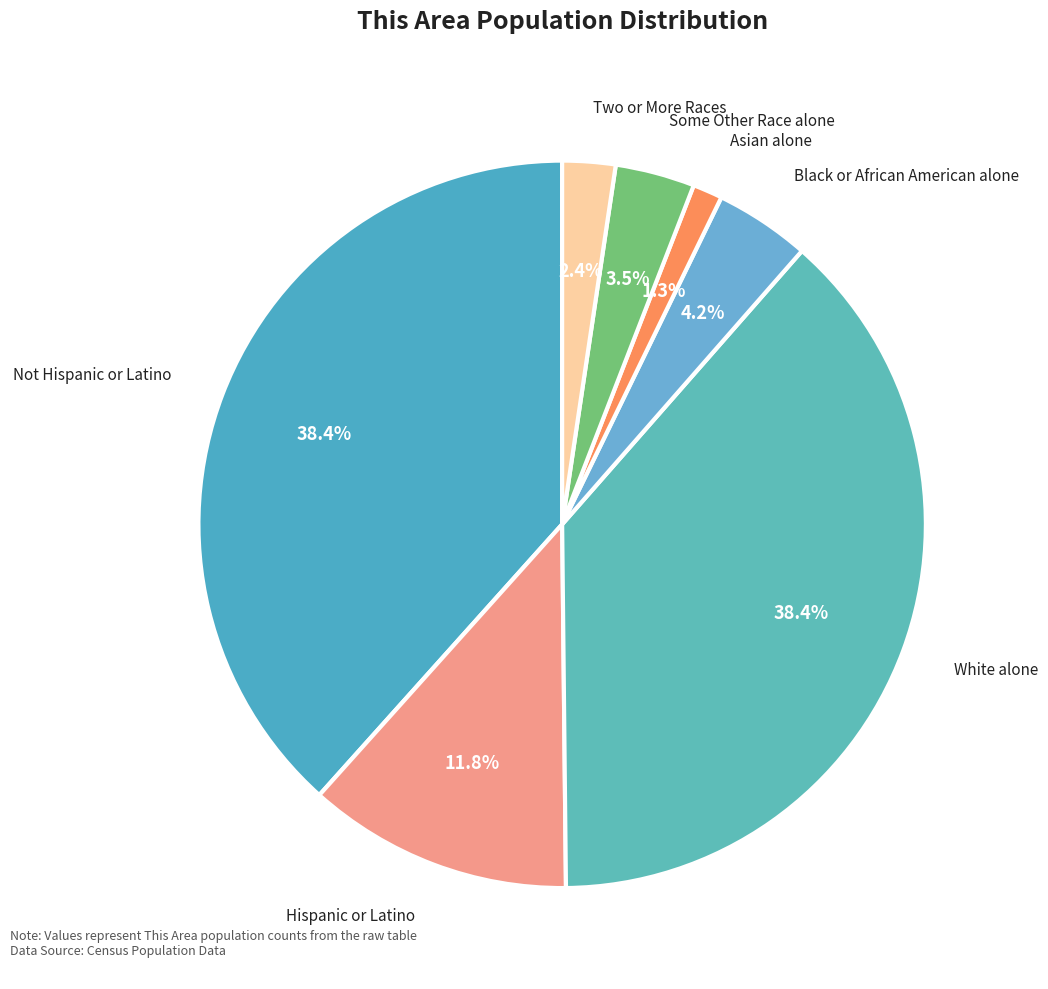

To the nearest percent, what percentage of the pie is Asian alone?

1%